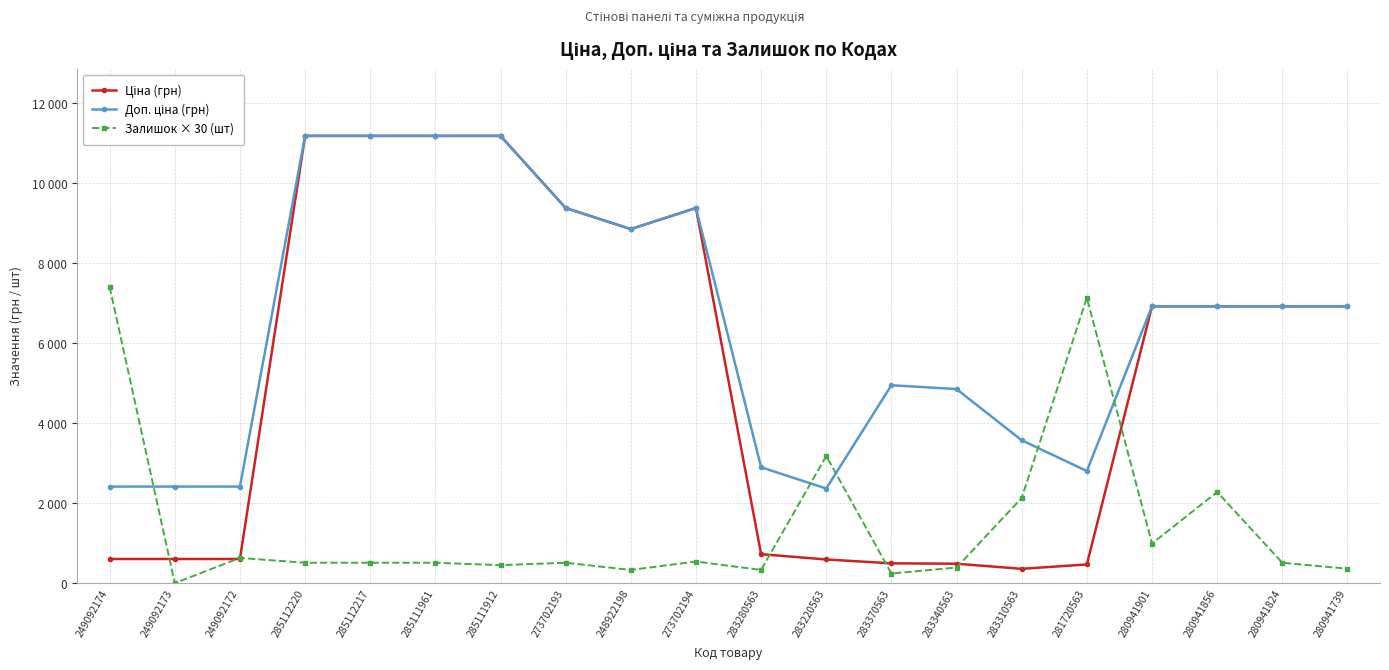

Is it true that Залишок × 30 (шт) equals 0.0 at 249092173?

True